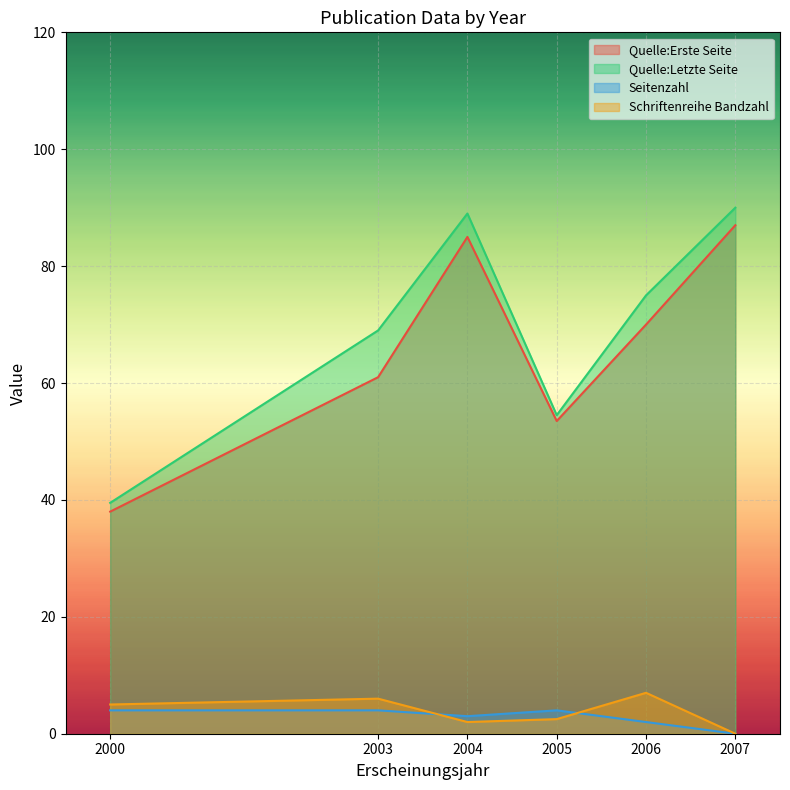

Is the value of Seitenzahl at 2005 greater than the value of Quelle:Erste Seite at 2005?

No